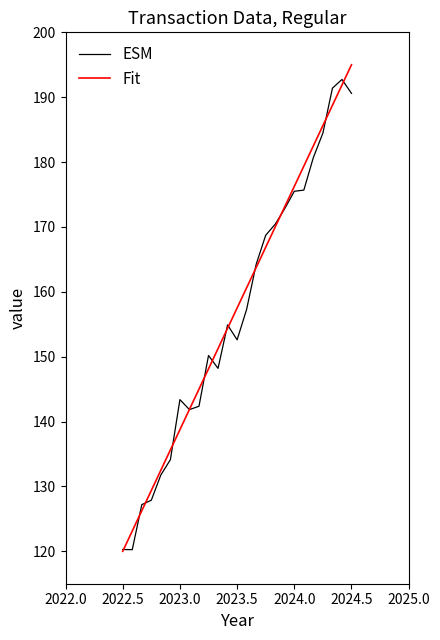

What is the difference between the maximum and minimum values in the Fit series?

75.0